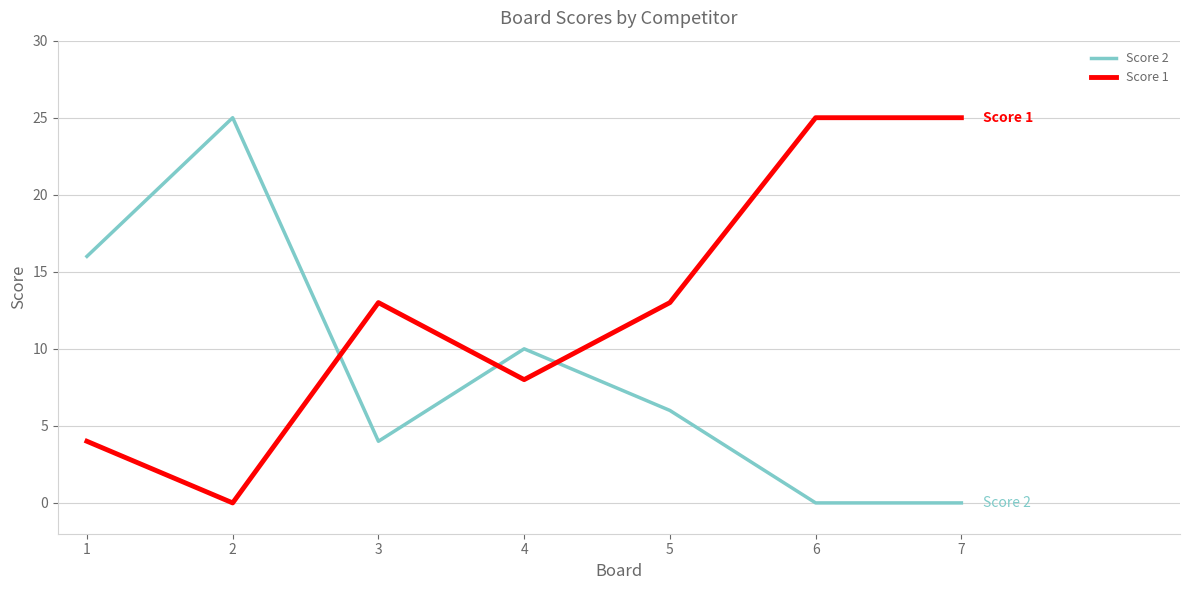

Which series changed the most between 5 and 7?

Score 1